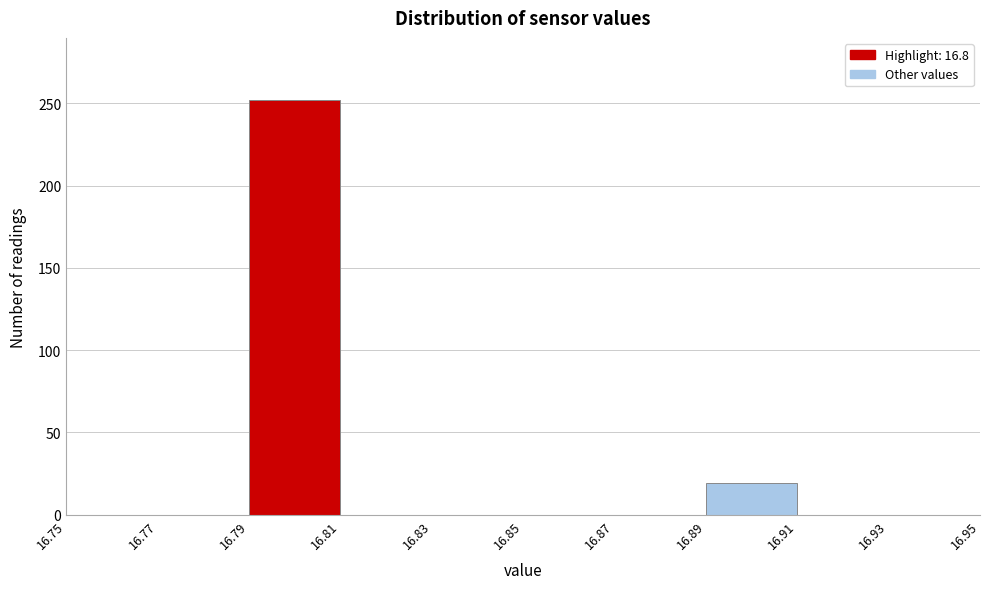

Reading left to right, transcribe this chart: for each bar, give the range it covers on the x-axis and its height. The values are not printed on the chart, so give them approximately, as read against the axis.

16.75 to 16.77: 0
16.77 to 16.79: 0
16.79 to 16.81: 250
16.81 to 16.83: 0
16.83 to 16.85: 0
16.85 to 16.87: 0
16.87 to 16.89: 0
16.89 to 16.91: 20
16.91 to 16.93: 0
16.93 to 16.95: 0